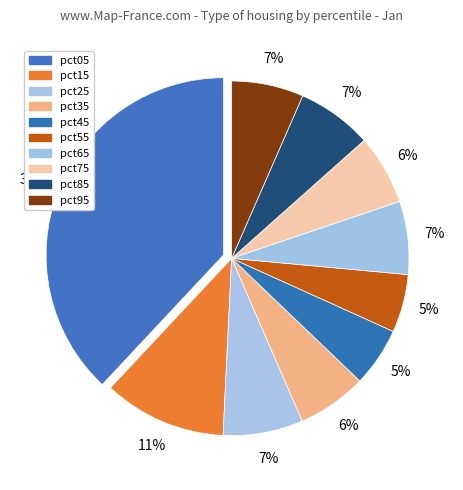

True or false: pct35 accounts for 13% of the total.

False